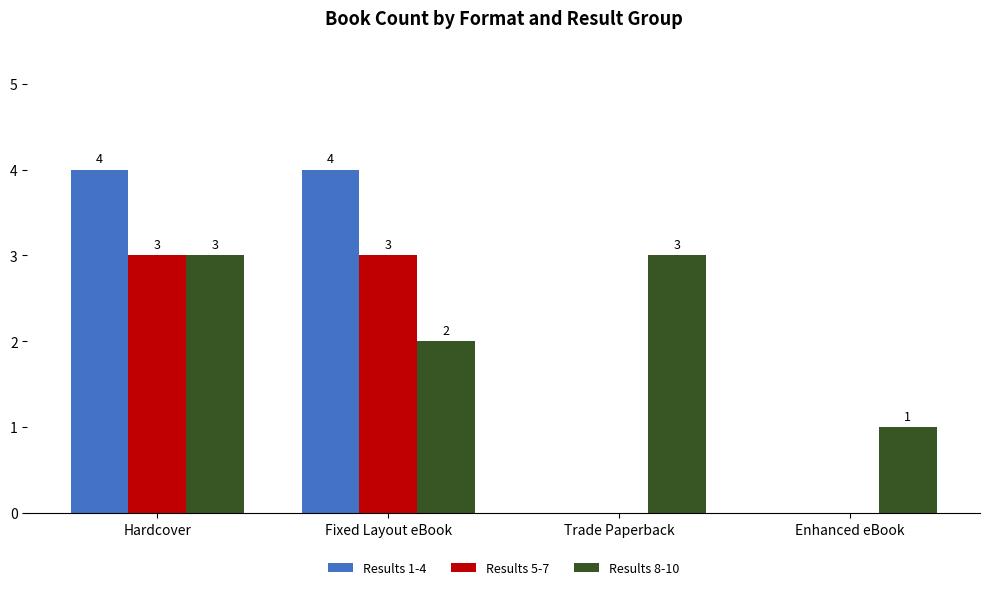

Count the number of data series in this chart.

3